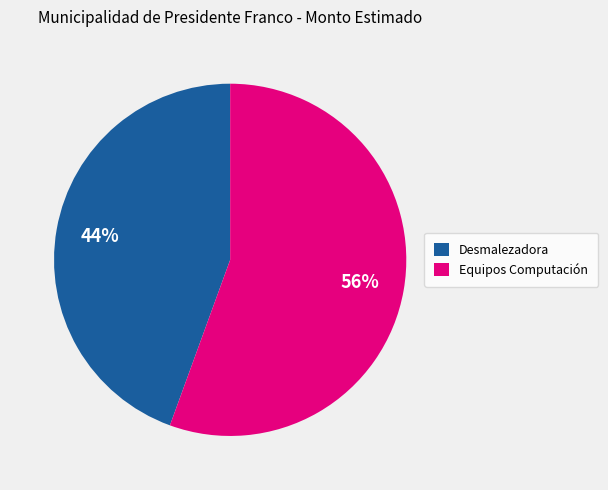

Combined, do Equipos Computación and Desmalezadora account for over 50%?

Yes